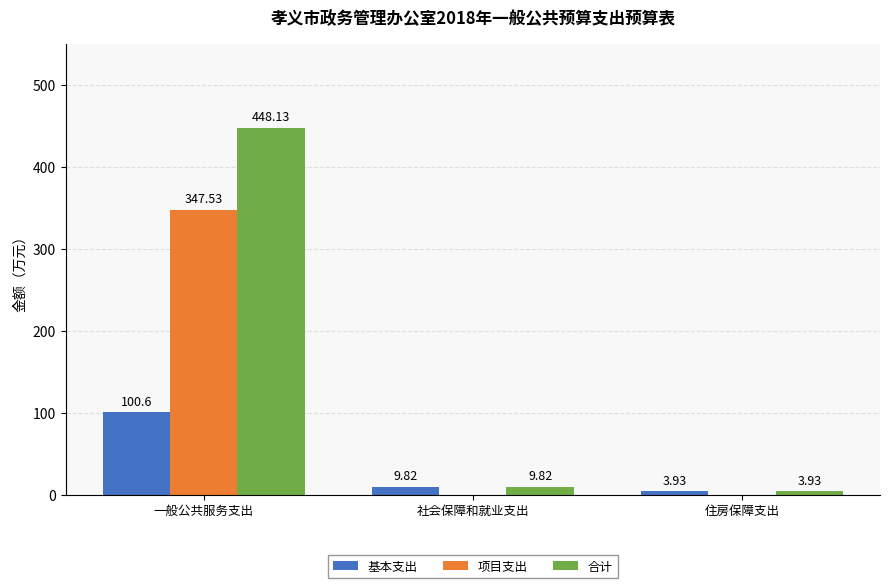

The 合计 series shows 448.1 at 一般公共服务支出. True or false?

True